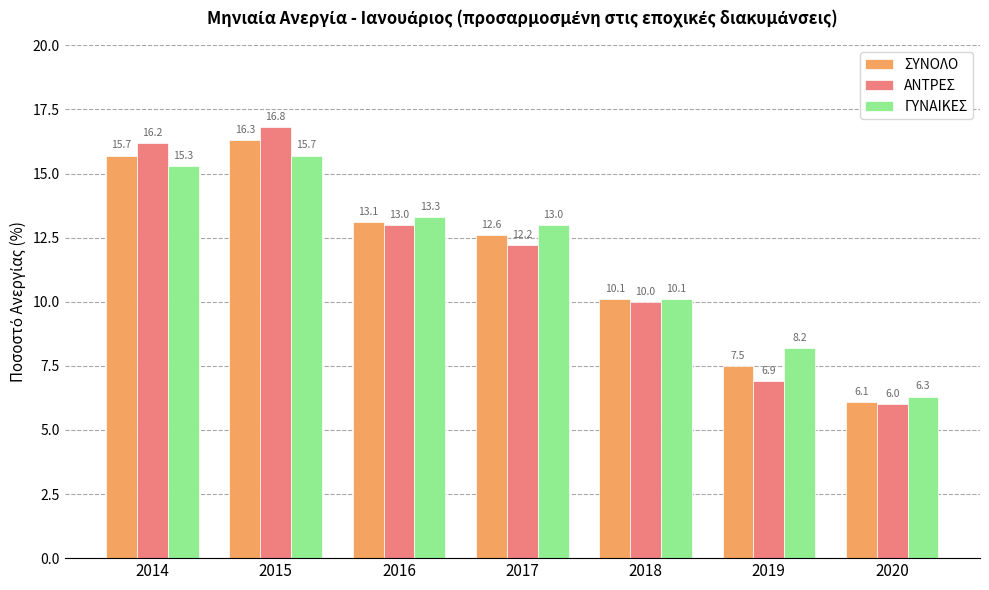

What is the total value across all series at 2016?

39.4